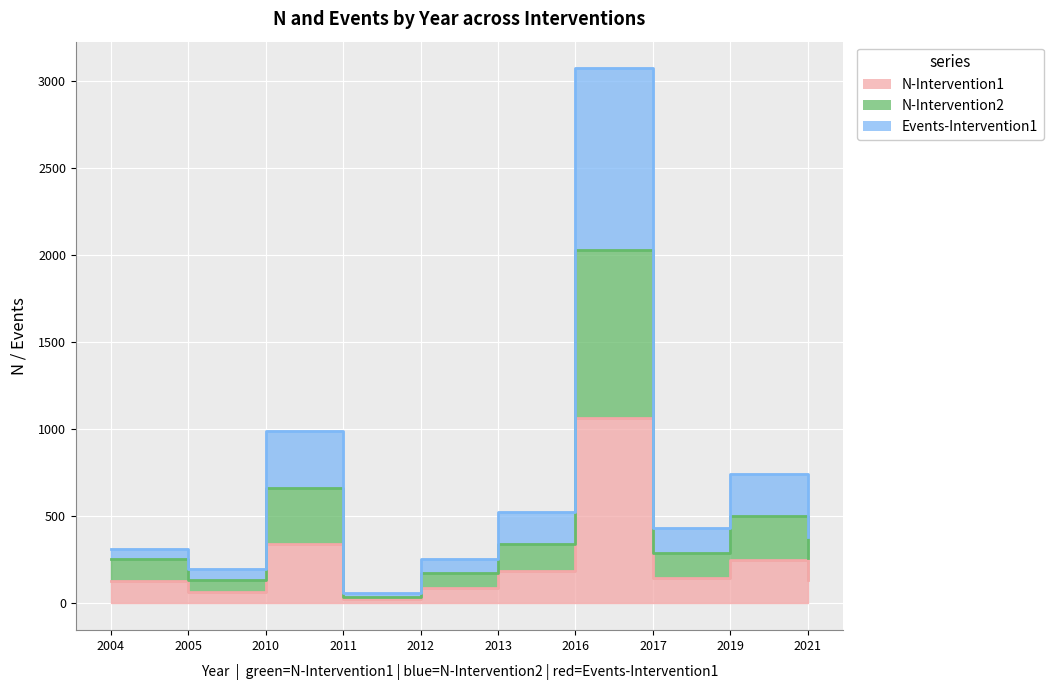

What is the difference between the maximum and minimum values in the N-Intervention1 series?

1045